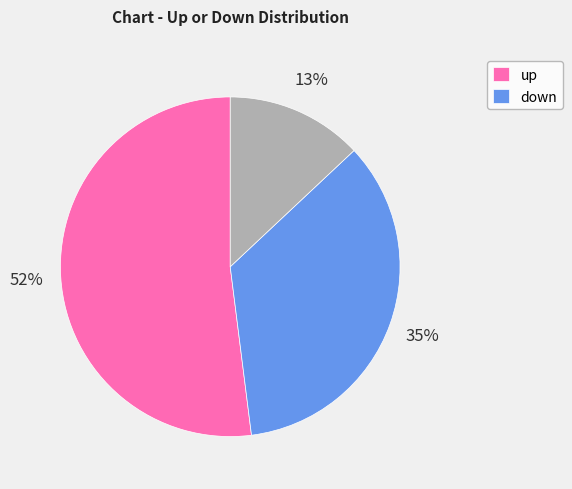

How many segments does this pie chart have?

3